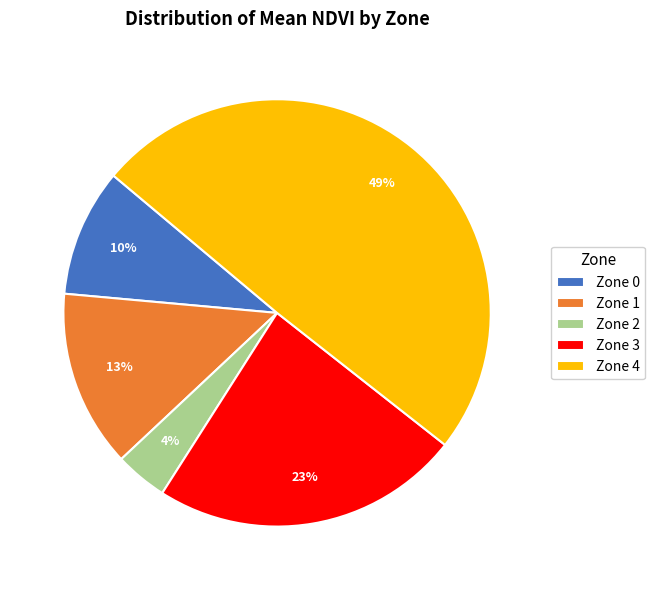

Do Zone 3 and Zone 0 together represent more than half of the pie?

No